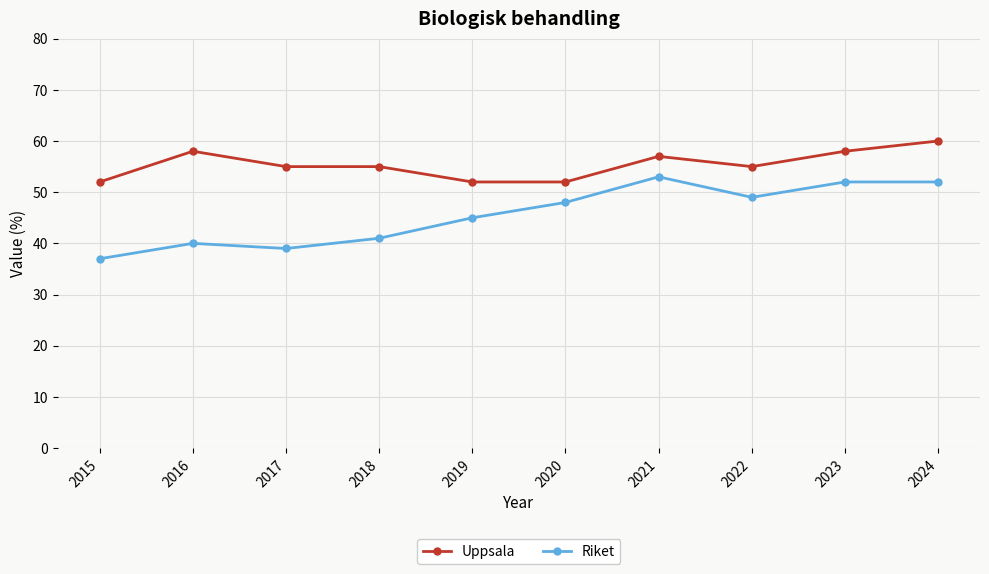

True or false: Riket and Uppsala cross at least once.

False